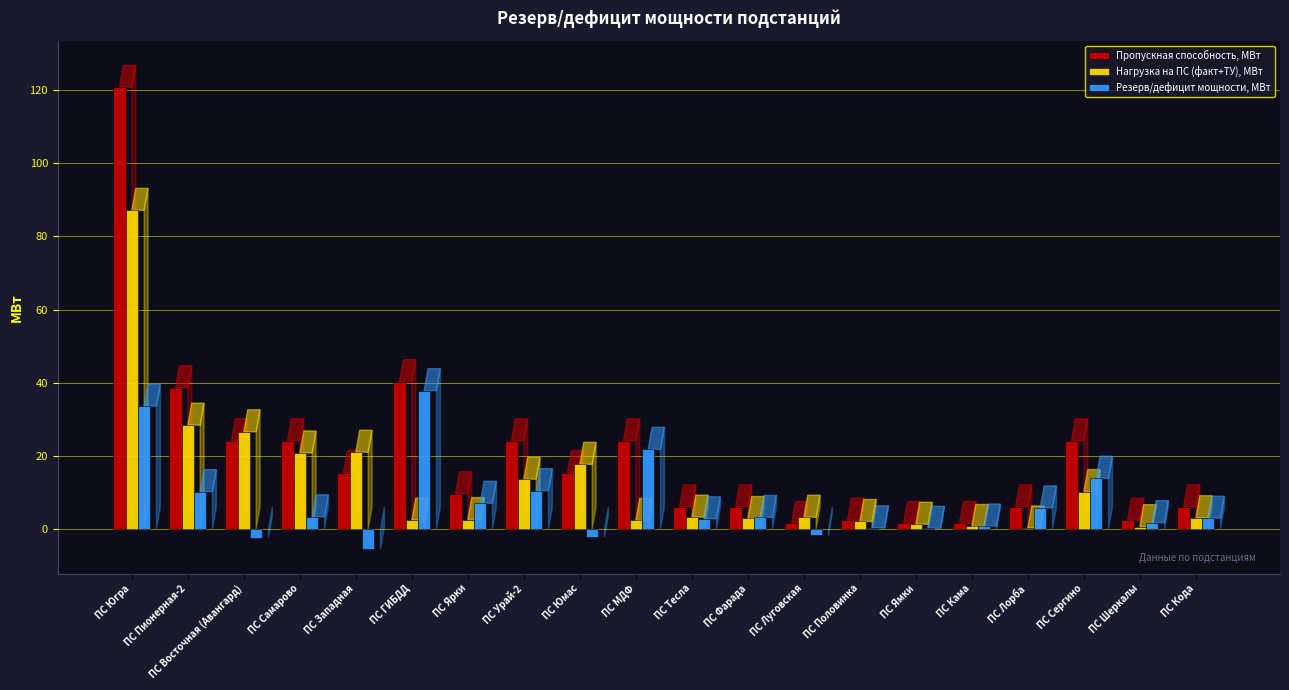

Is the value of Нагрузка на ПС (факт+ТУ), МВт at ПС Фарада greater than the value of Резерв/дефицит мощности, МВт at ПС МДФ?

No